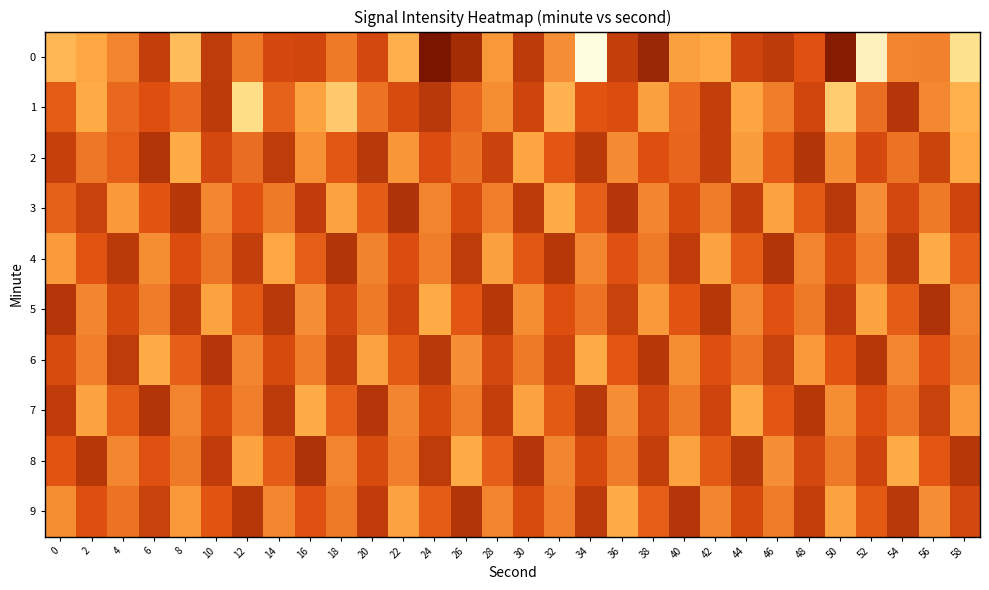

What is the smallest value displayed?

-146.4